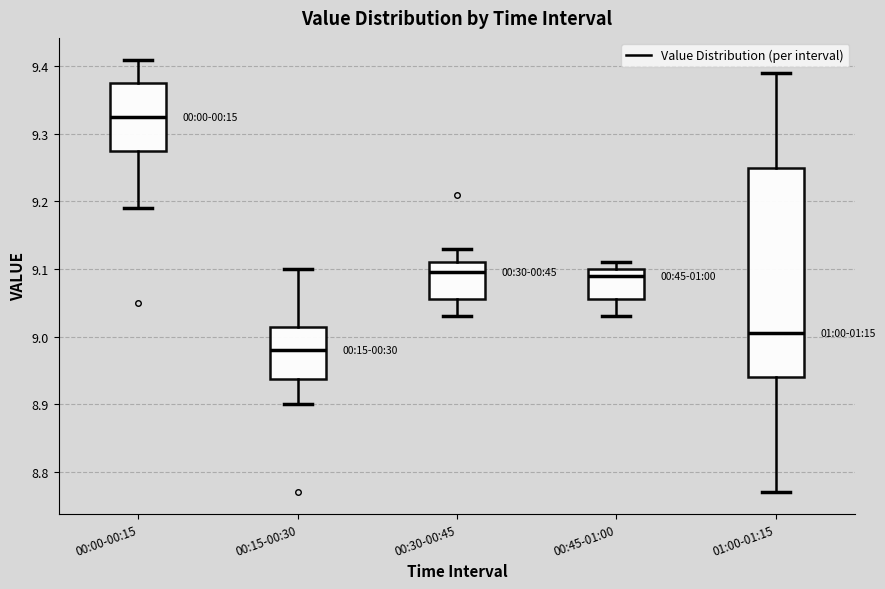

Which box is the tallest, from its lower edge to its upper edge?

01:00-01:15